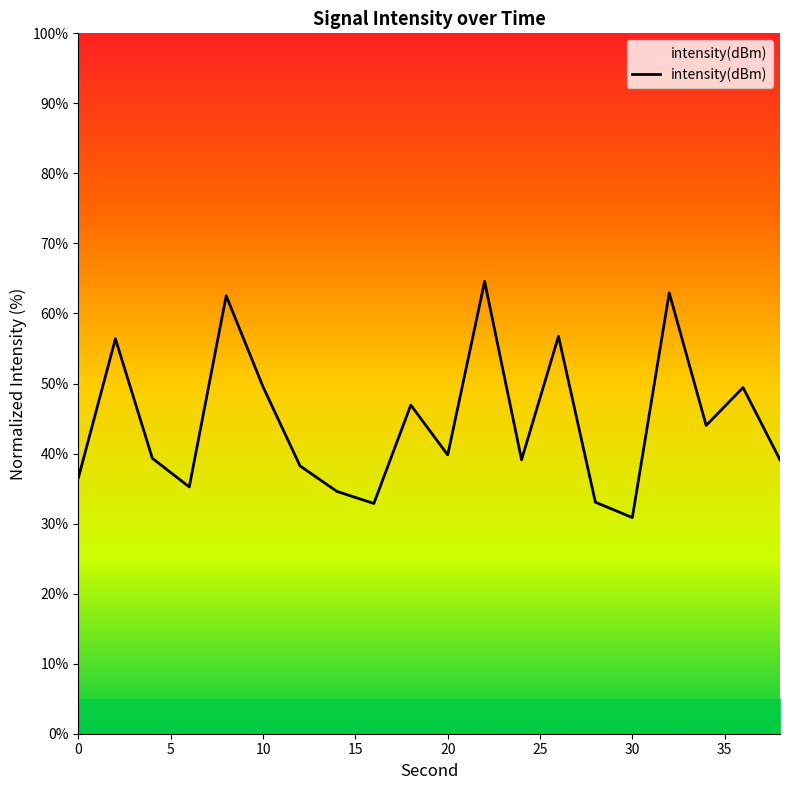

How many series are shown in this chart?

1